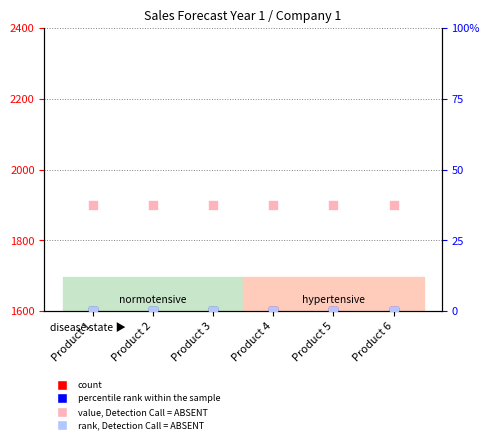

At which category is the sum across all series the highest?

Product 1